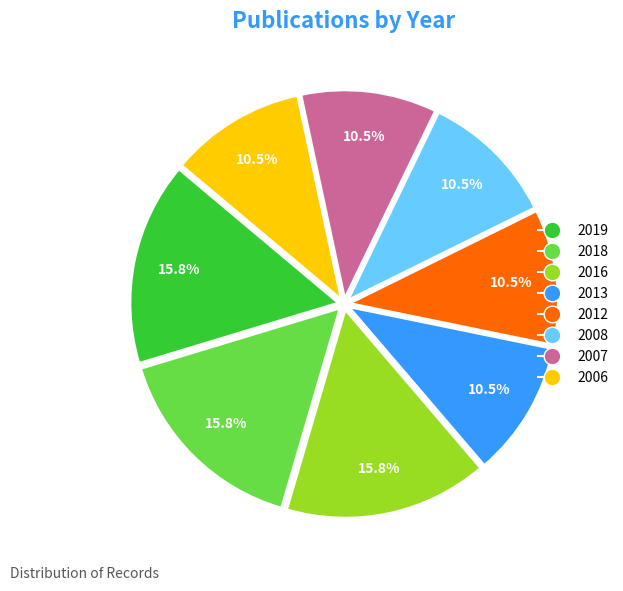

What is the ratio of the value at 2012 to the value at 2019?

0.7